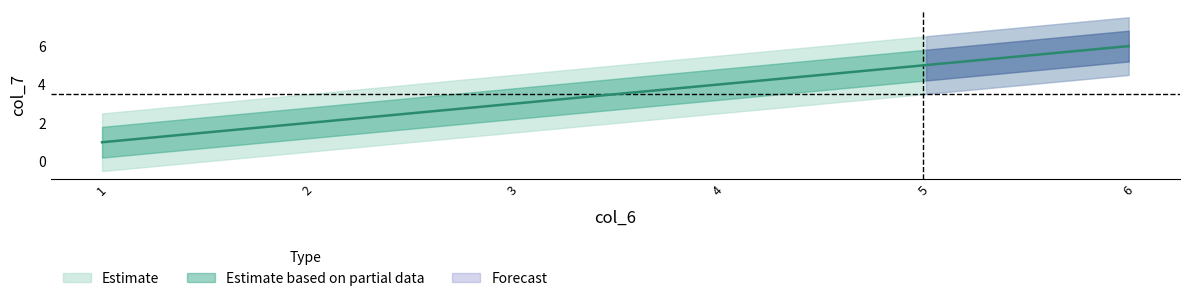

Which category has the lowest value across all series?

1